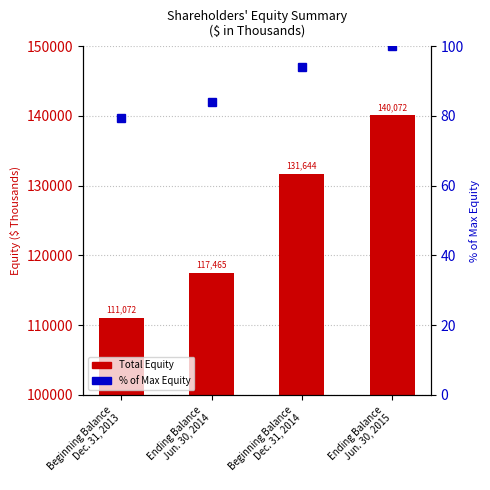

Reading right to left, what are all the values shown in this chart?

Total Equity: Ending Balance
Jun. 30, 2015=140072.0	Beginning Balance
Dec. 31, 2014=131644.0	Ending Balance
Jun. 30, 2014=117465.0	Beginning Balance
Dec. 31, 2013=111072.0
% of Max Equity: Ending Balance
Jun. 30, 2015=100.0	Beginning Balance
Dec. 31, 2014=94.0	Ending Balance
Jun. 30, 2014=83.9	Beginning Balance
Dec. 31, 2013=79.3